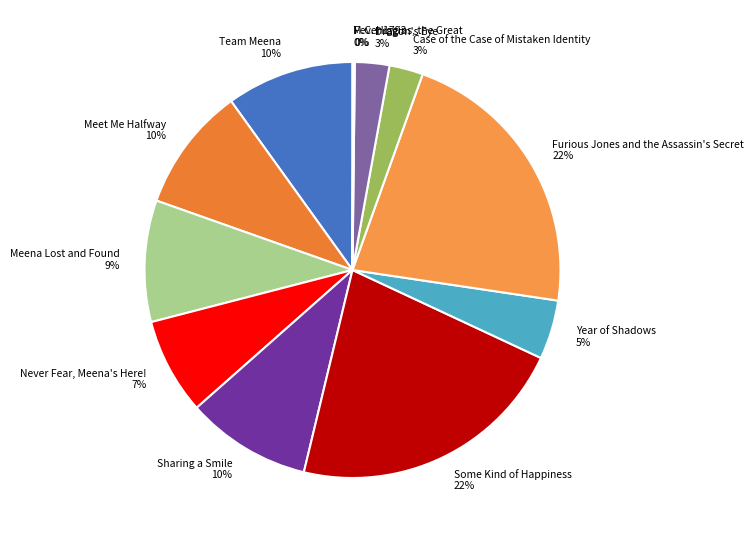

What is the ratio of the value at Case of the Case of Mistaken Identity to the value at Never Fear, Meena's Here!?

0.4